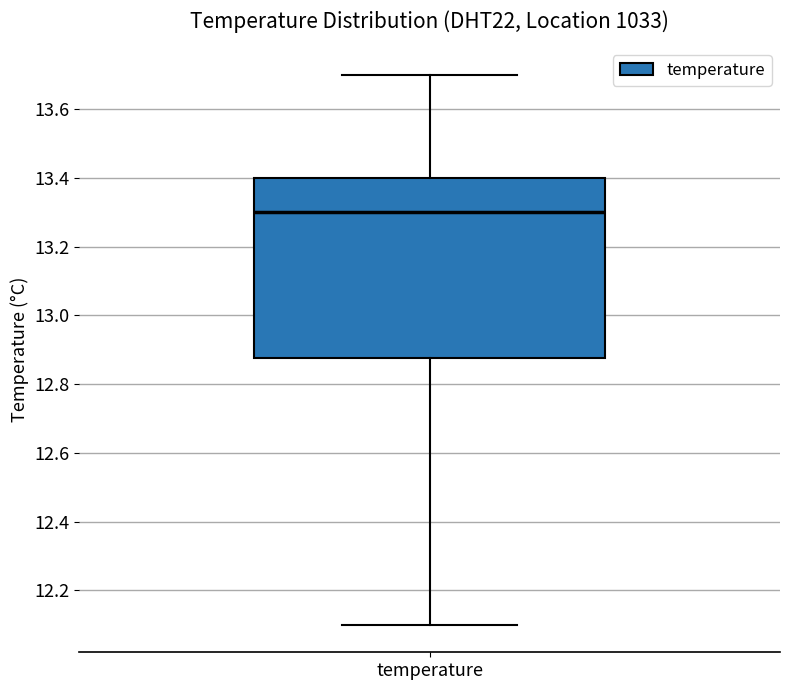

Where does the lower whisker of the box for temperature end on the y-axis? The values are not printed on the chart, so give them approximately, as read against the axis.

12.10